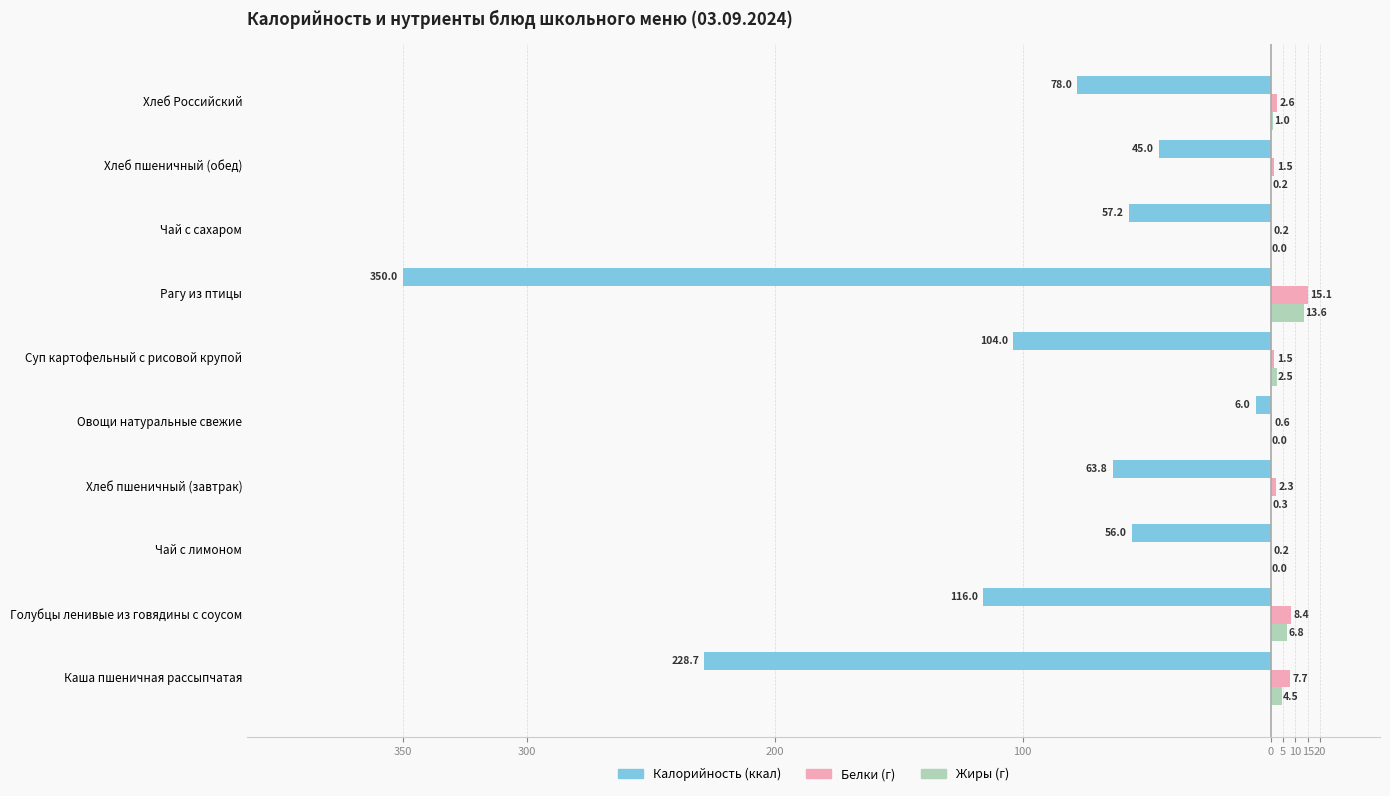

Reading left to right, extract all data points from this chart.

Калорийность: -228.7	-116.0	-56.0	-63.8	-6.0	-104.0	-350.0	-57.2	-45.0	-78.0
Белки: 7.7	8.4	0.2	2.3	0.6	1.5	15.1	0.2	1.5	2.6
Жиры: 4.5	6.8	0.0	0.3	0.0	2.5	13.6	0.0	0.2	1.0